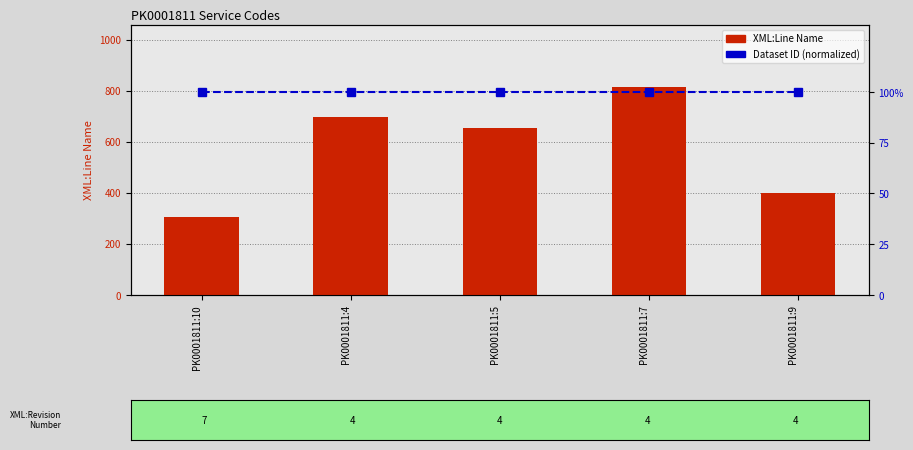

How many values in the XML:Line Name series exceed 655?

2